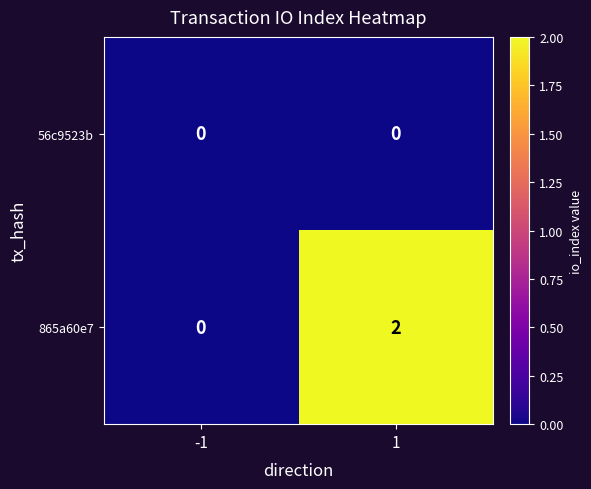

List the series in order of their peak value, lowest first.

56c9523b, 865a60e7